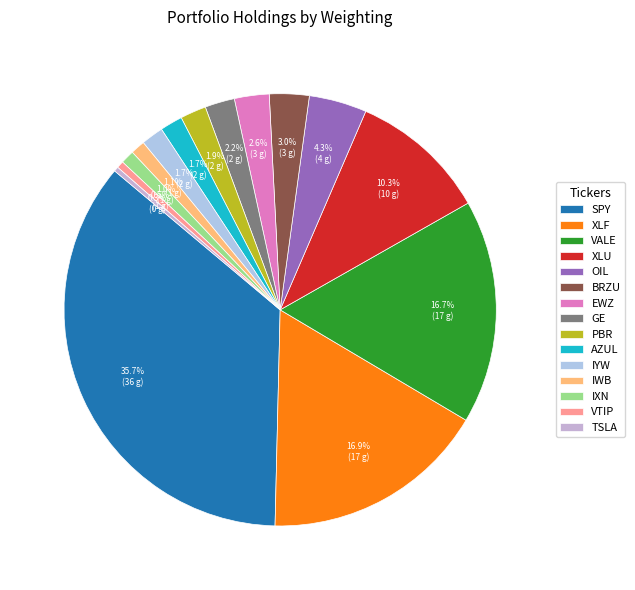

True or false: IXN accounts for 1% of the total.

True